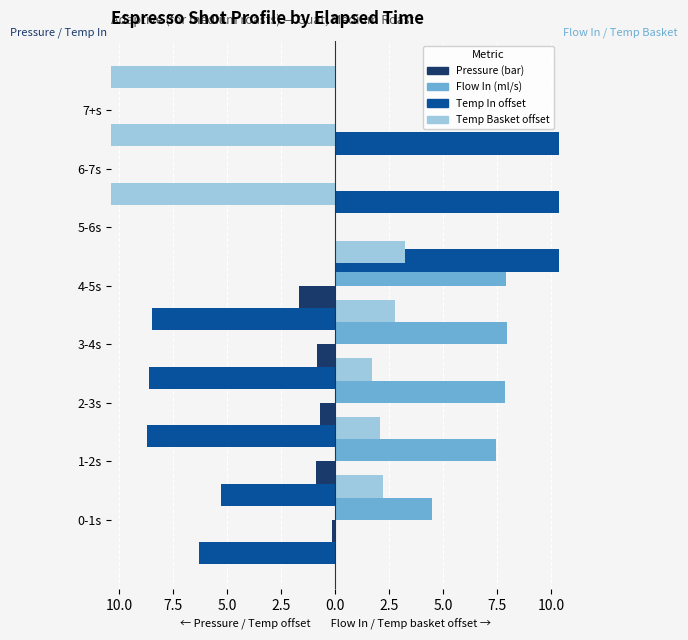

How many values in Pressure (bar) are below zero?

5